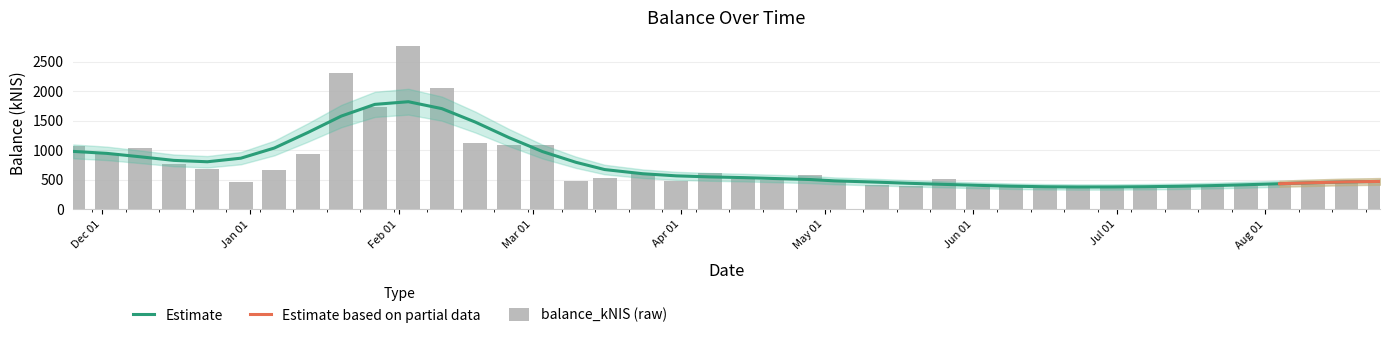

Does the chart contain stacked bars?

No